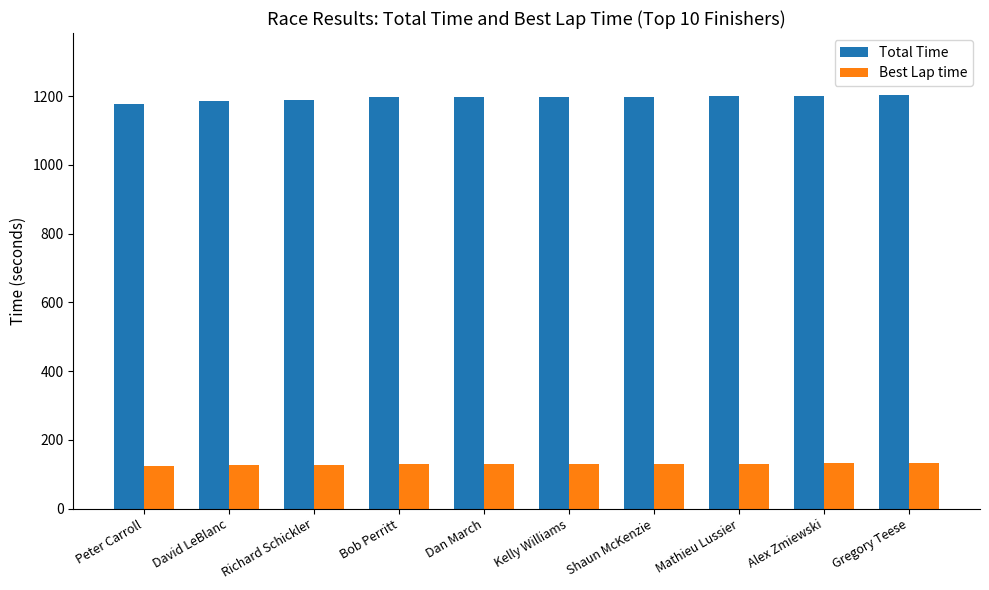

What is the maximum value for Best Lap time?

132.4